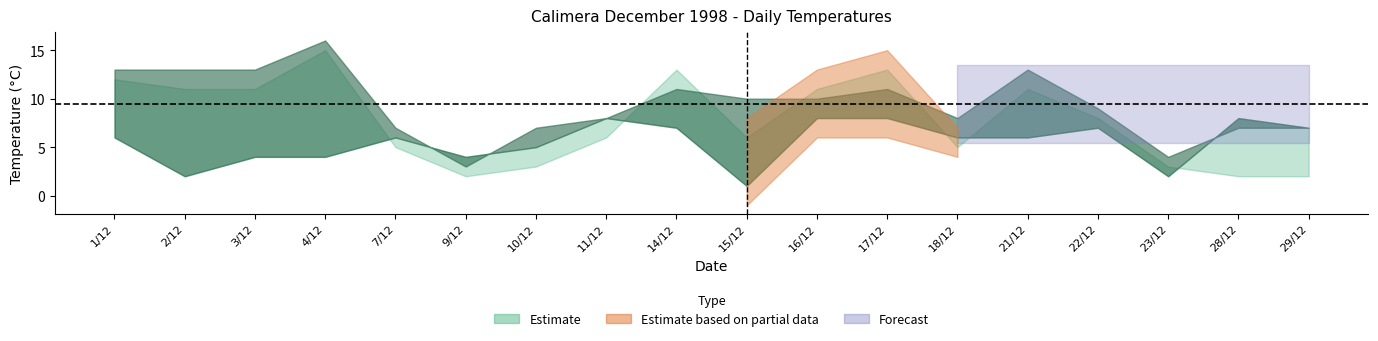

How many values in the TMAX series are below 8?

9